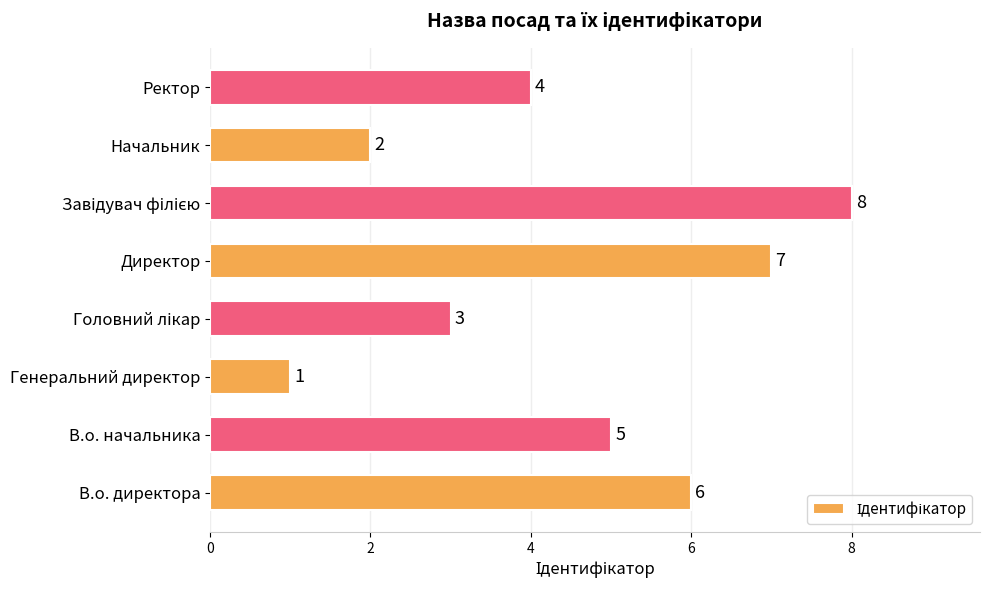

Count the values in the range 3 to 7.

5